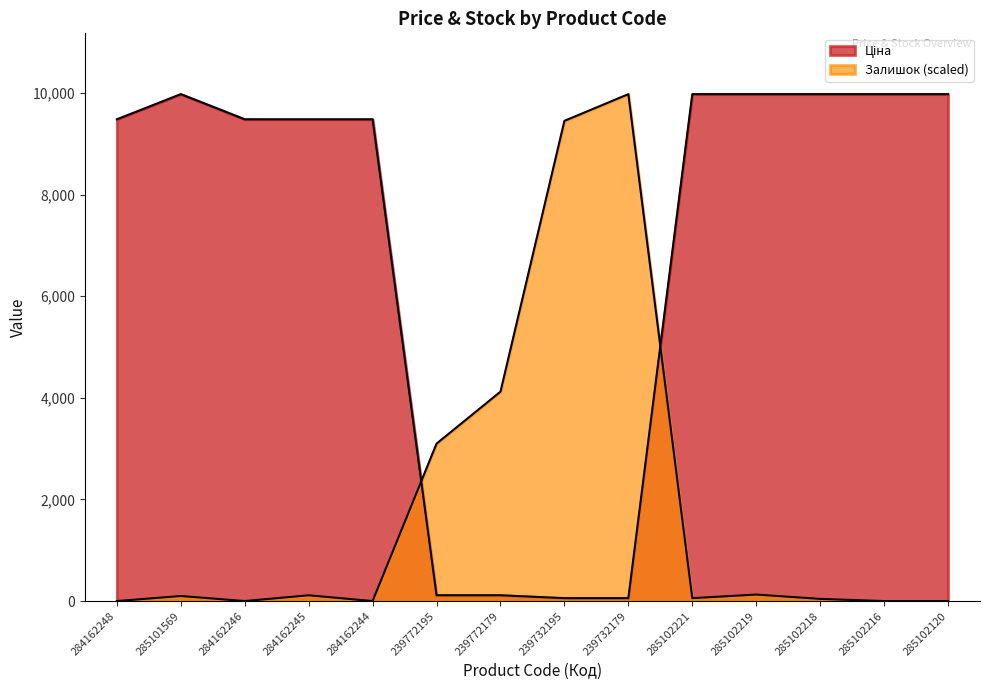

What is the greatest value displayed?

9975.0